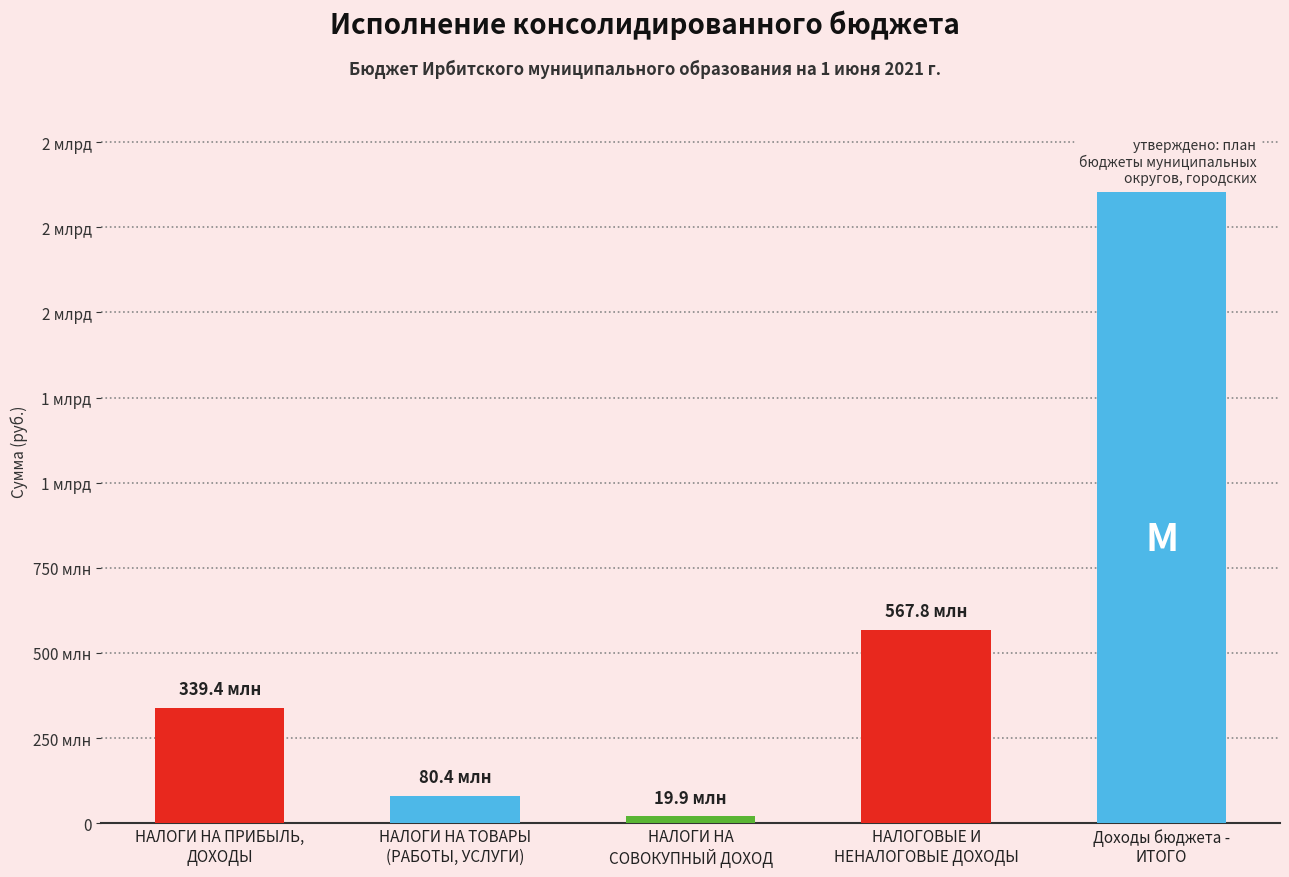

Does the chart contain any negative values?

No